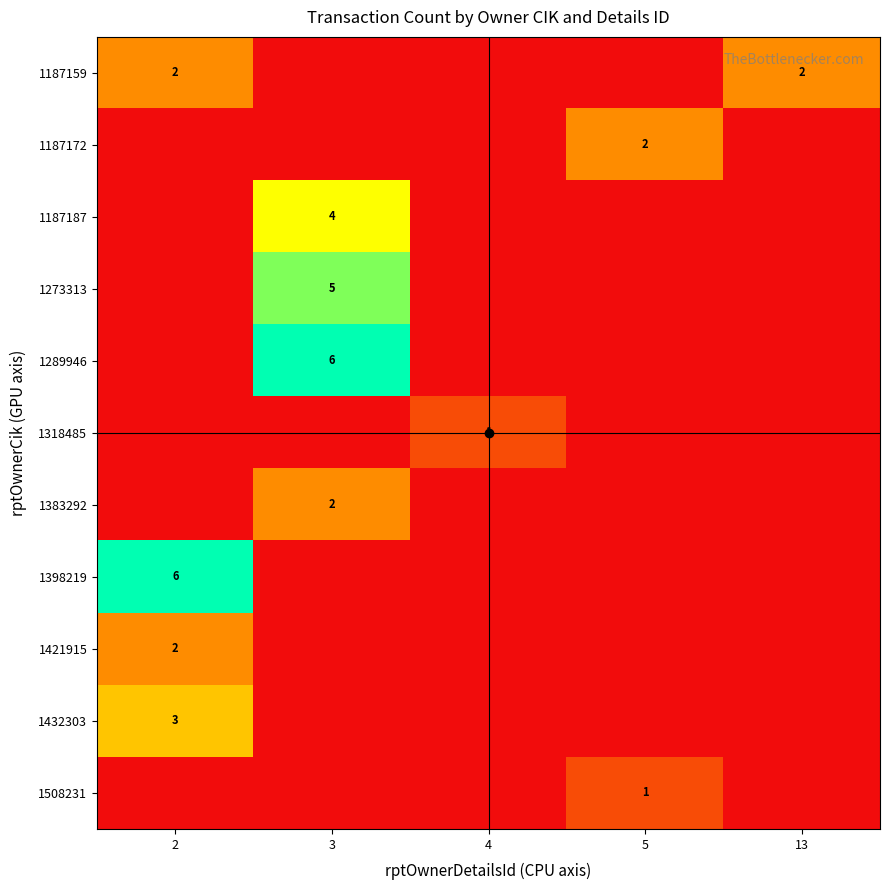

What is the maximum value shown in the chart?

6